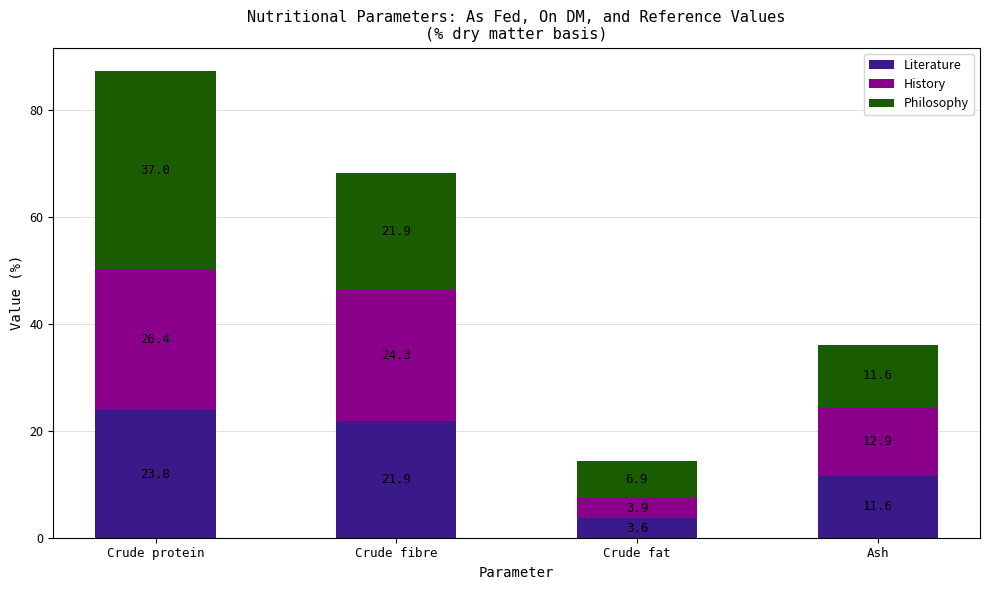

Reading left to right, transcribe the values for Literature.

Crude protein=23.8	Crude fibre=21.9	Crude fat=3.6	Ash=11.6